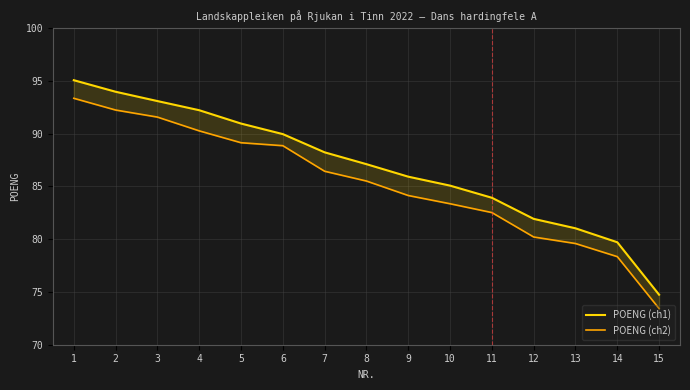

Which category has the lowest value in the POENG (ch2) series?

15